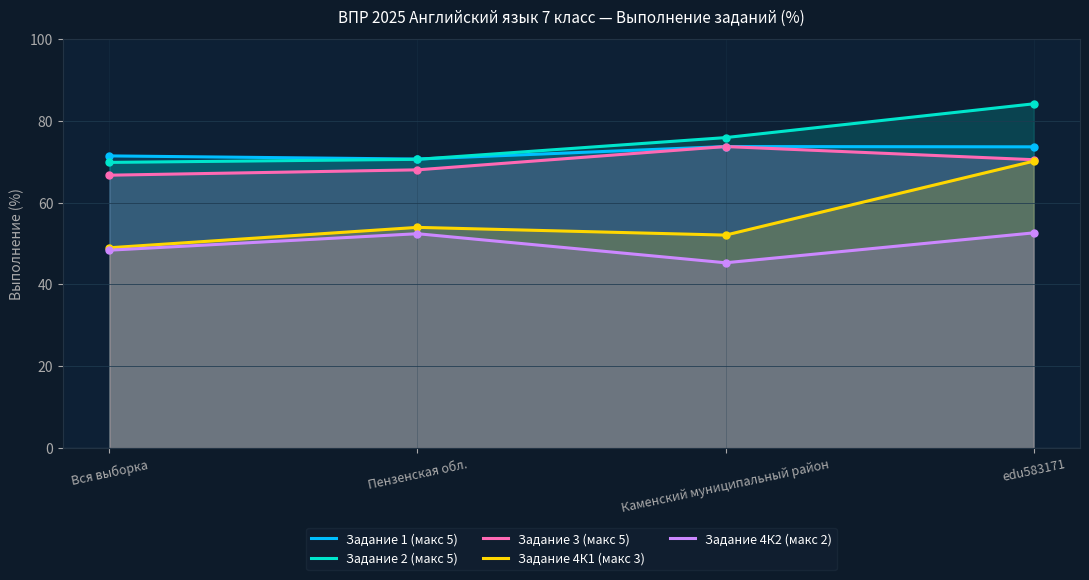

What is the value of the Задание 4К2 (макс 2) point at the 4th from the left?

52.6